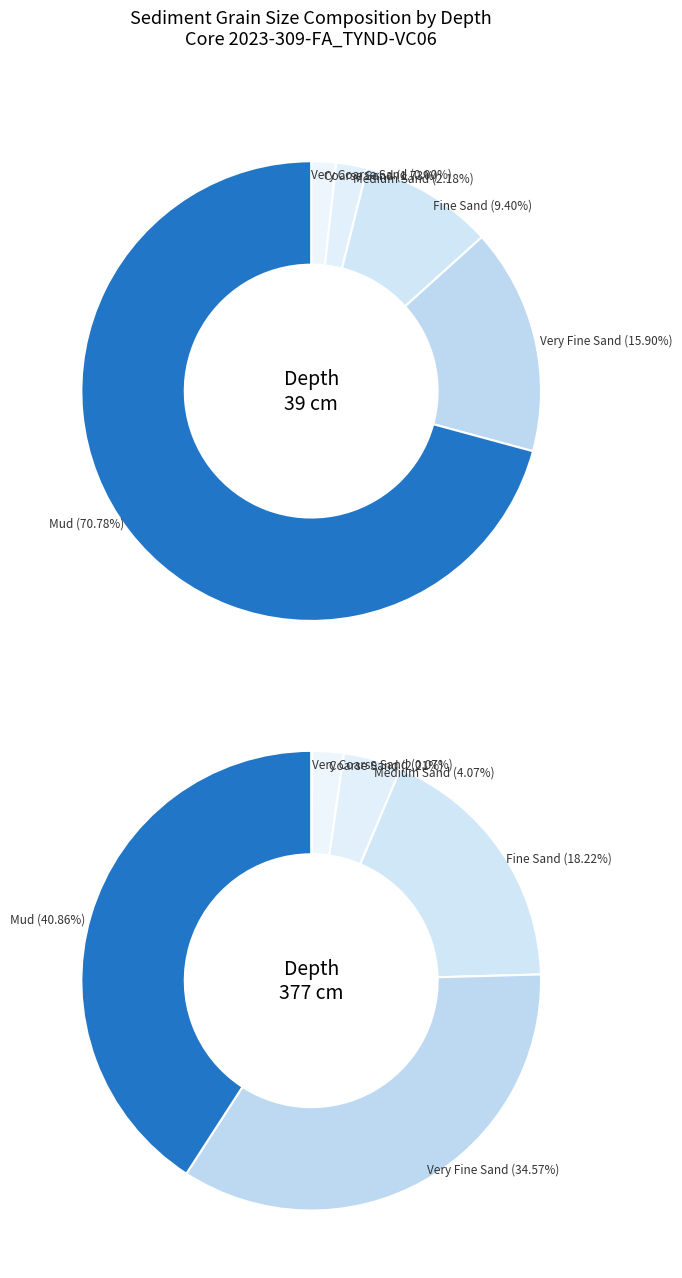

True or false: Very Coarse Sand accounts for 1% of the total.

False